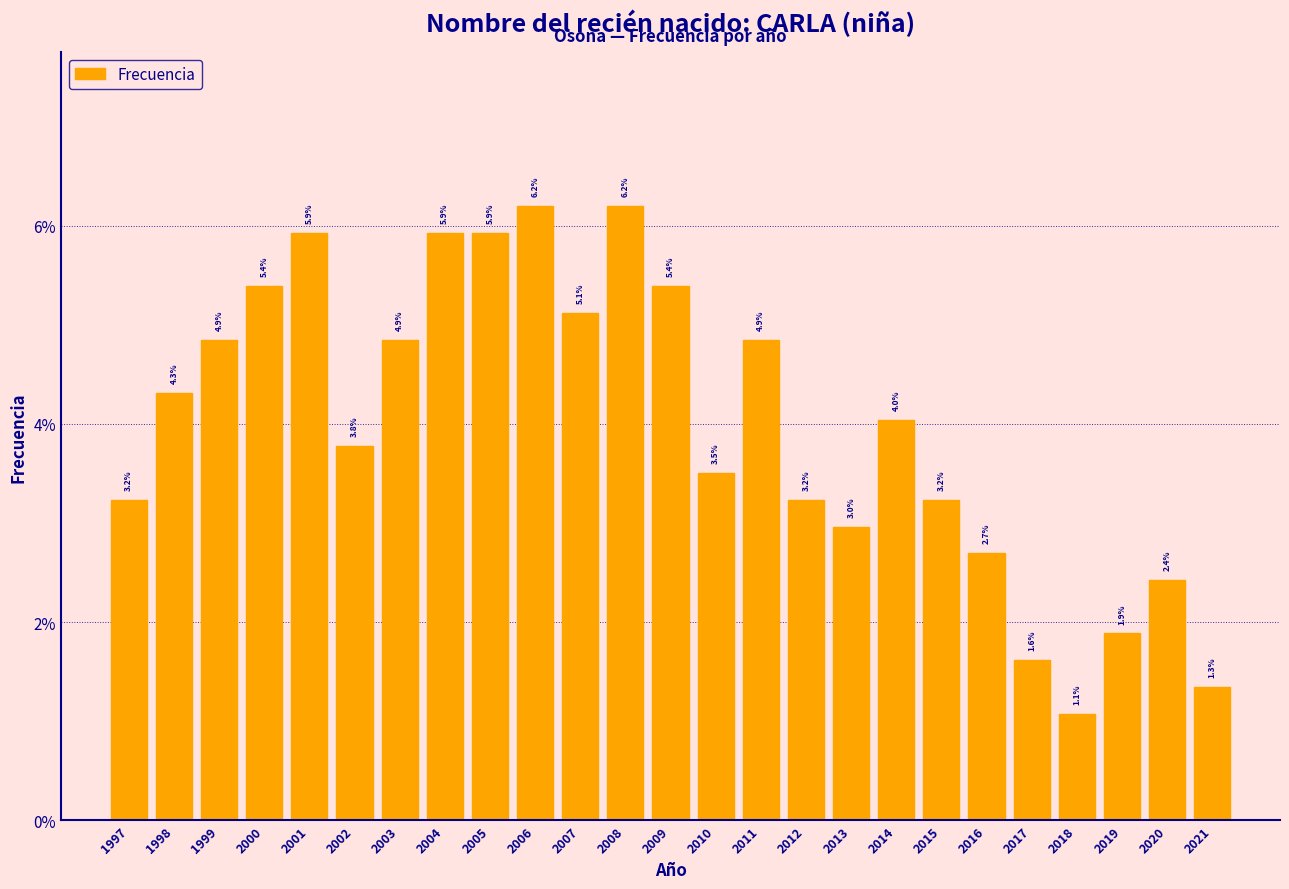

Reading right to left, transcribe all the data shown in this chart.

1.3	2.4	1.9	1.1	1.6	2.7	3.2	4.0	3.0	3.2	4.9	3.5	5.4	6.2	5.1	6.2	5.9	5.9	4.9	3.8	5.9	5.4	4.9	4.3	3.2